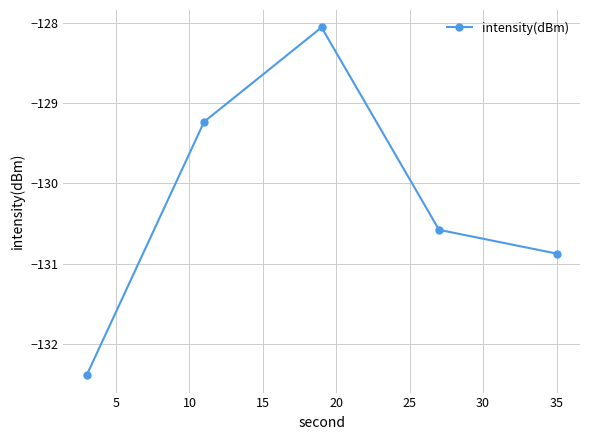

What is the average value?

-130.2